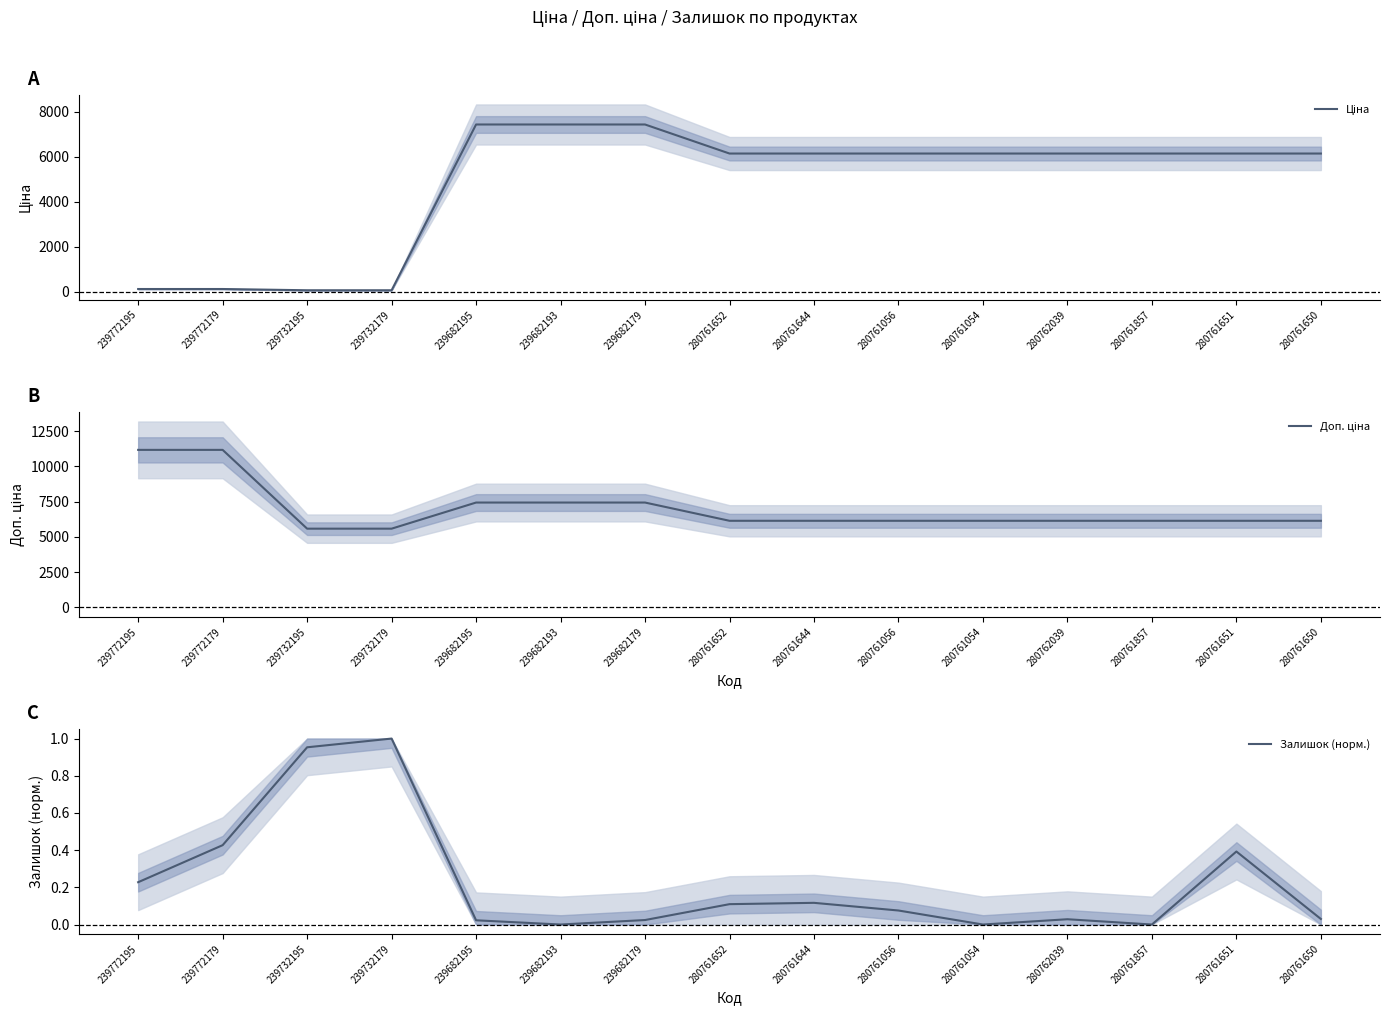

Reading right to left, extract all data points from this chart.

Ціна: 6143.2	6143.2	6143.2	6143.2	6143.2	6143.2	6143.2	6143.2	7436.2	7436.2	7436.2	55.9	55.9	111.7	111.7
Доп. ціна: 6143.2	6143.2	6143.2	6143.2	6143.2	6143.2	6143.2	6143.2	7436.2	7436.2	7436.2	5585.0	5585.0	11169.0	11169.0
Залишок (норм.): 0.0	0.4	0.0	0.0	0.0	0.1	0.1	0.1	0.0	0.0	0.0	1.0	1.0	0.4	0.2